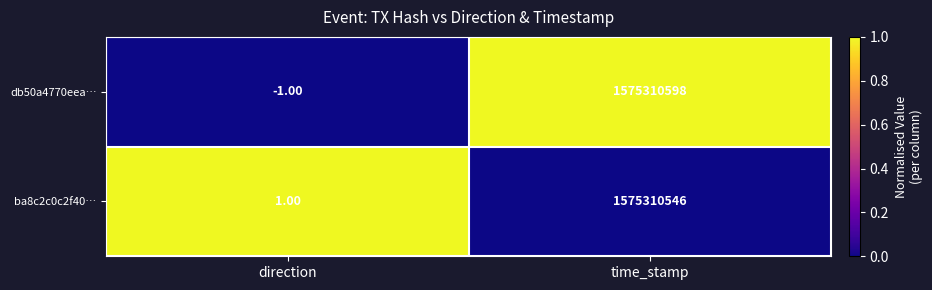

Which series changed the most between direction and time_stamp?

db50a4770eea…